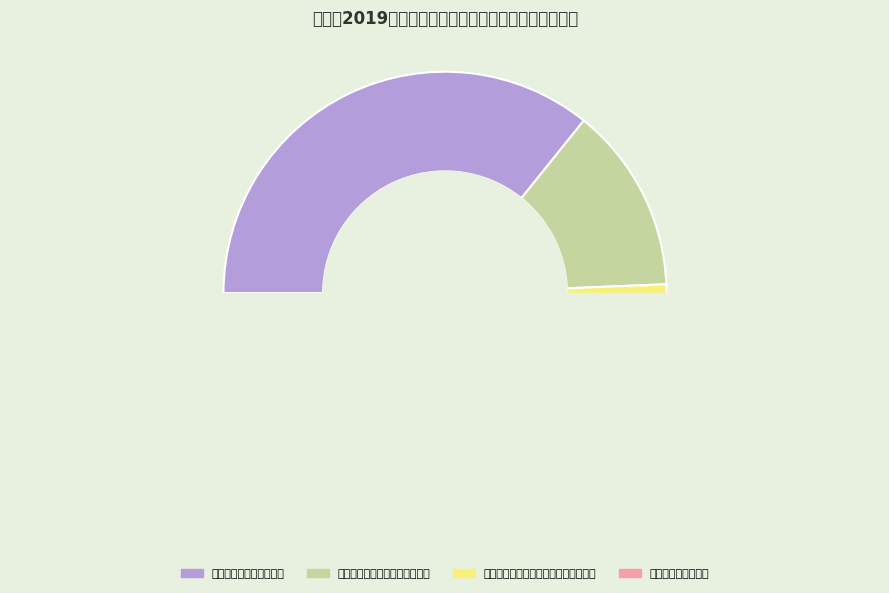

What is the ratio of the value at 行政村、自然村联组路建设项目 to the value at 自然村通村公路建设?

0.3